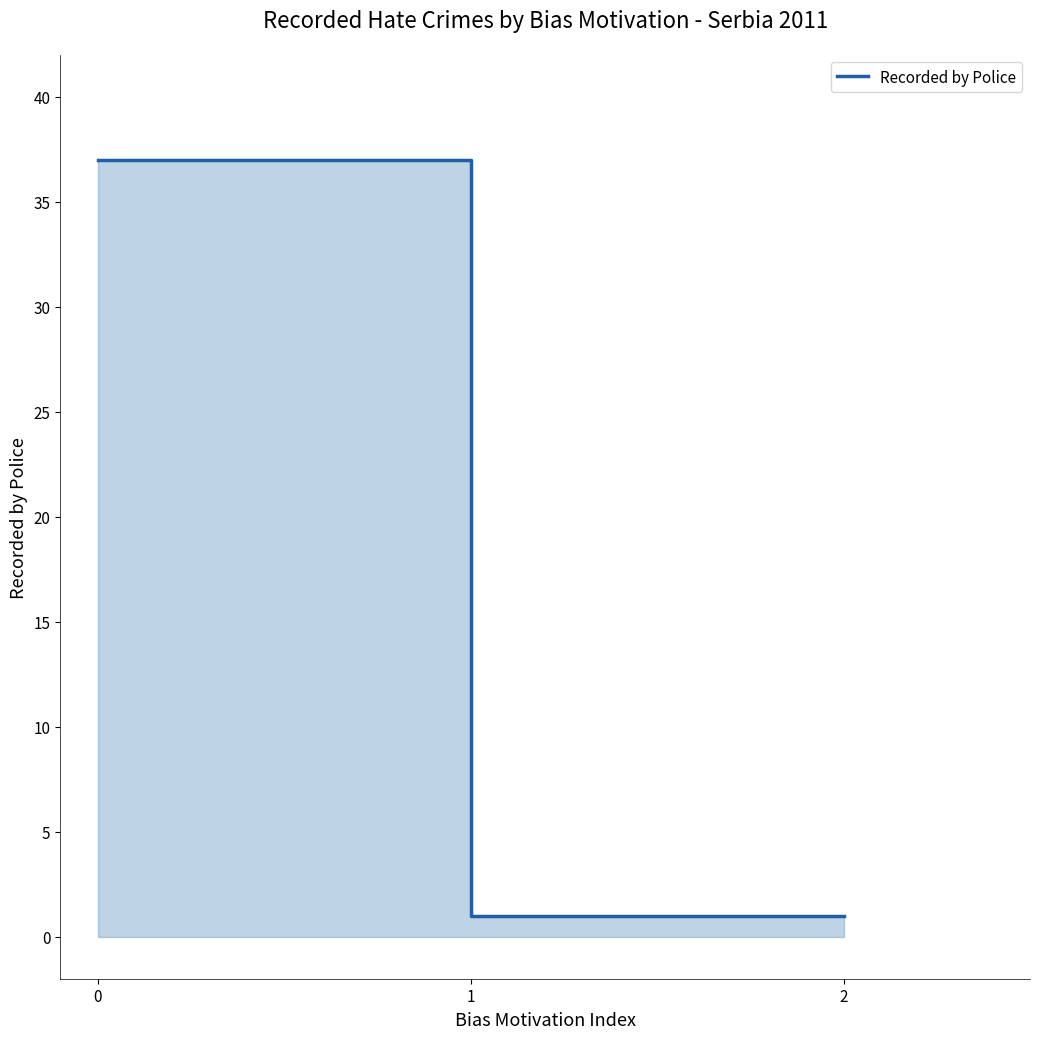

The value at 1 is 1. True or false?

True